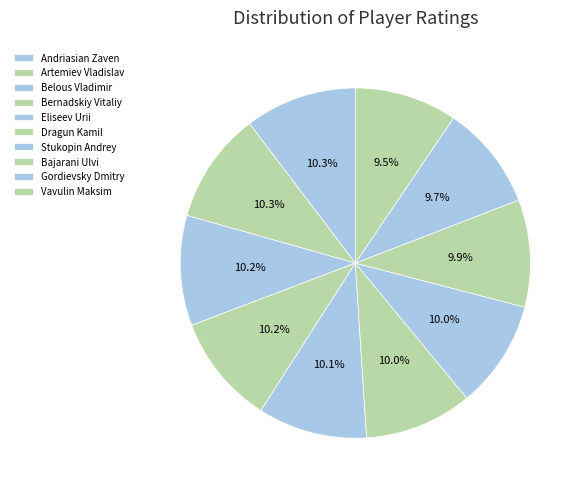

To the nearest percent, what is the difference between the largest and smallest slice percentages?

1%